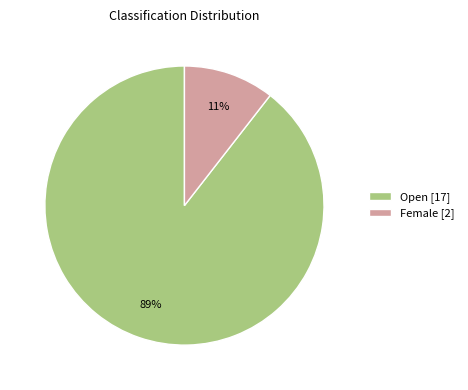

Between Female and Open, which is larger?

Open